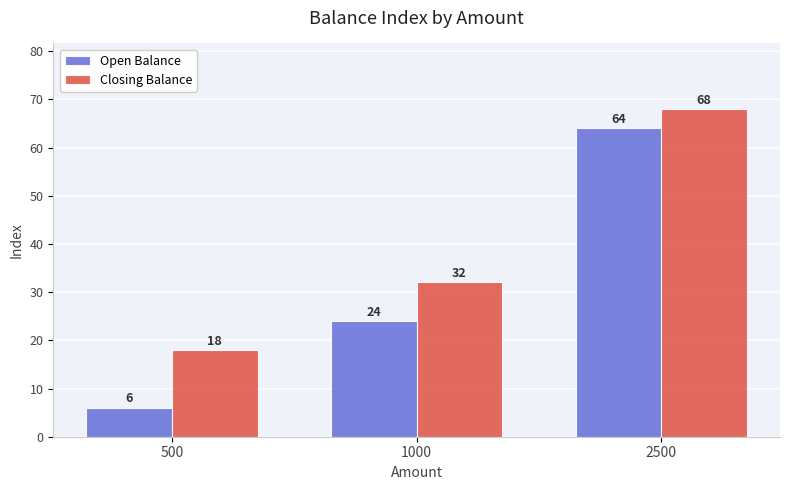

Reading right to left, list all the values displayed in this chart.

Open Balance: 2500=64	1000=24	500=6
Closing Balance: 2500=68	1000=32	500=18